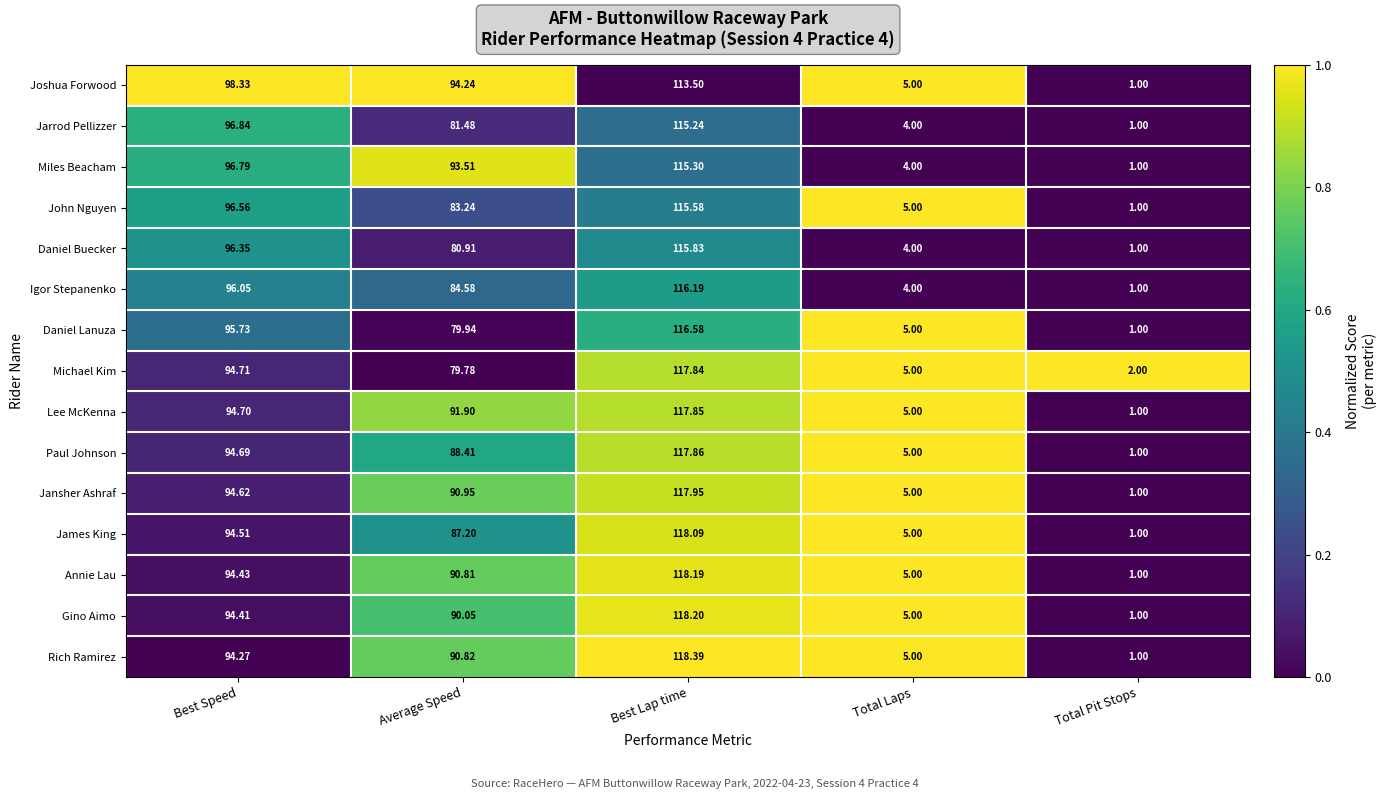

Rank the series by their maximum value, from lowest to highest.

Joshua Forwood, Jarrod Pellizzer, Miles Beacham, John Nguyen, Daniel Buecker, Igor Stepanenko, Daniel Lanuza, Michael Kim, Lee McKenna, Paul Johnson, Jansher Ashraf, James King, Annie Lau, Gino Aimo, Rich Ramirez